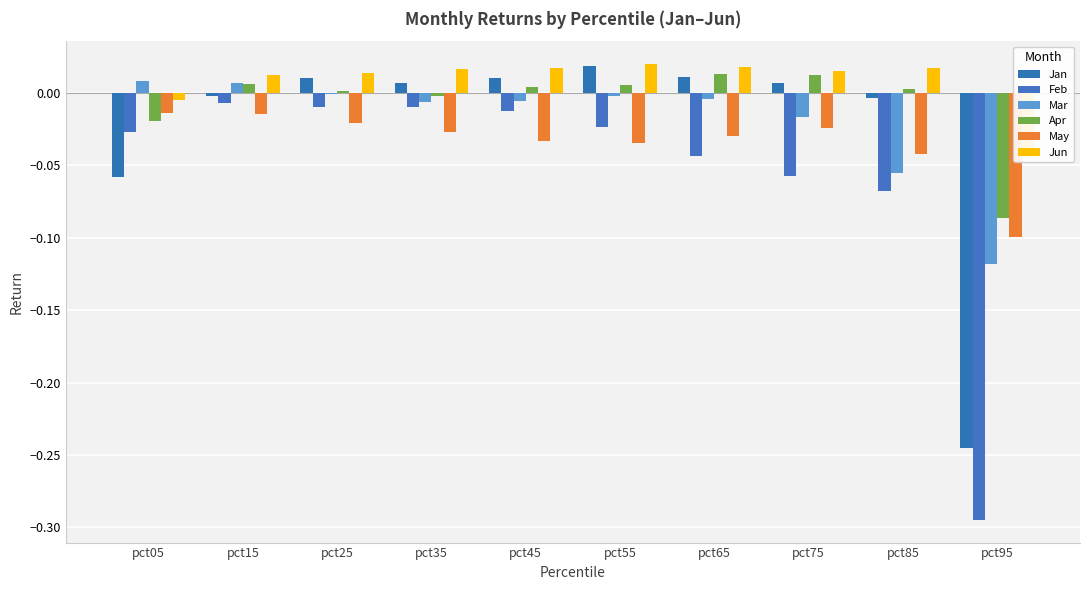

How many bars are there in total?

60